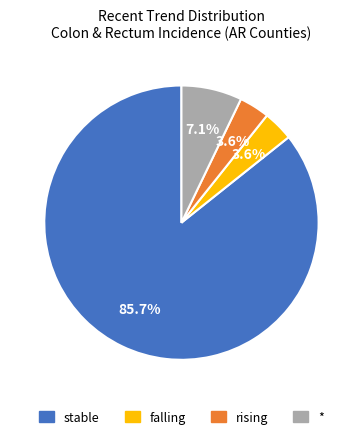

Is there a majority slice in this chart?

Yes